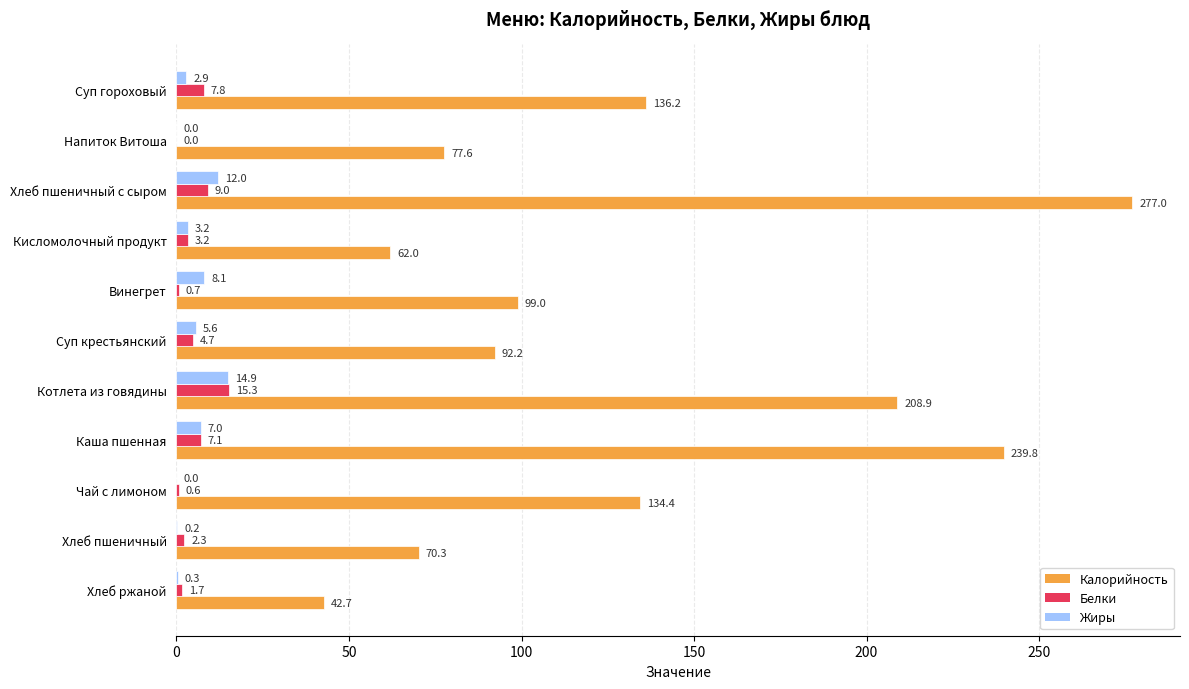

Between Суп гороховый and Чай с лимоном, which series saw the biggest shift?

Белки